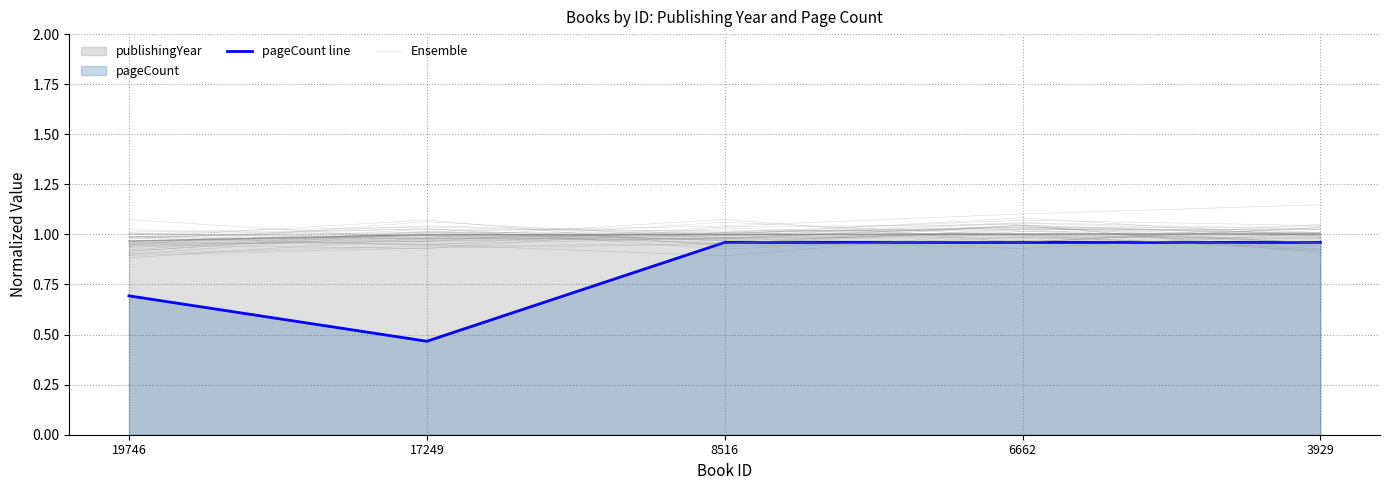

List the labels in order of Ensemble value, smallest first.

3929, 17249, 19746, 8516, 6662